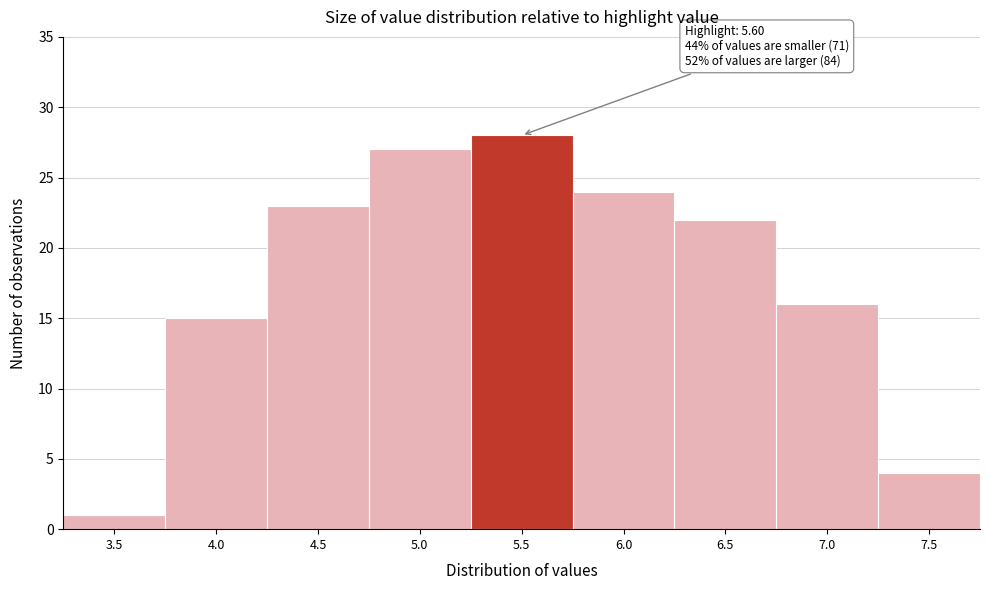

Reading right to left, list all the values displayed in this chart.

4	16	22	24	28	27	23	15	1